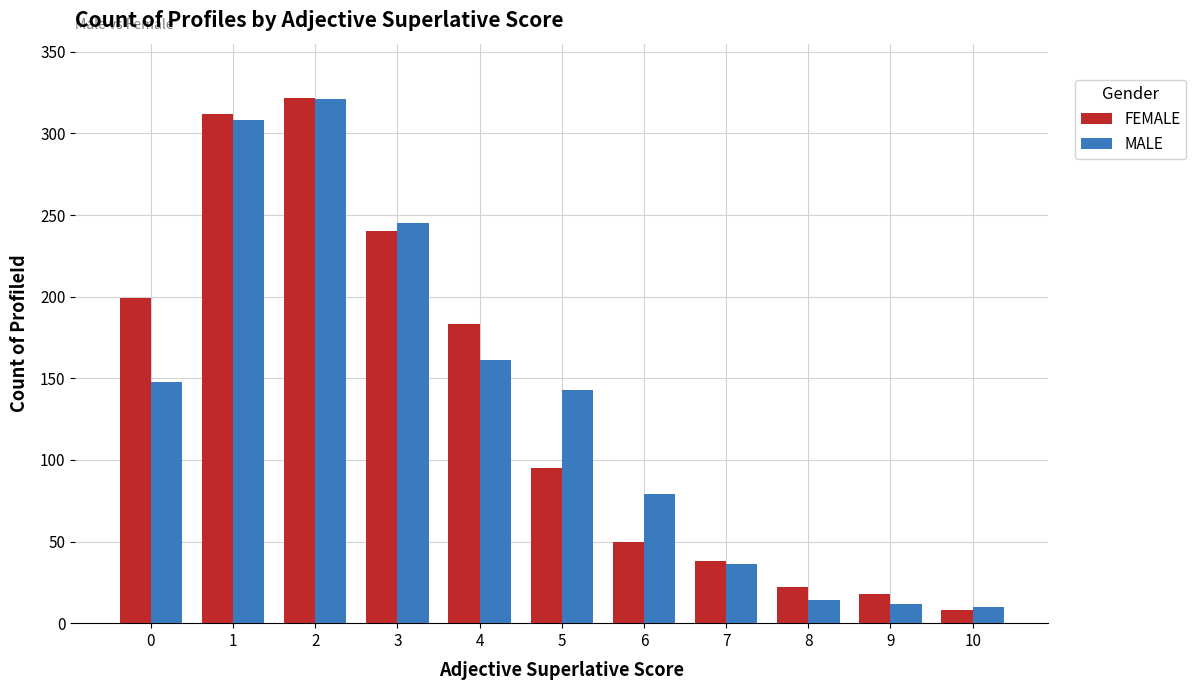

Which series has the widest spread of values?

FEMALE